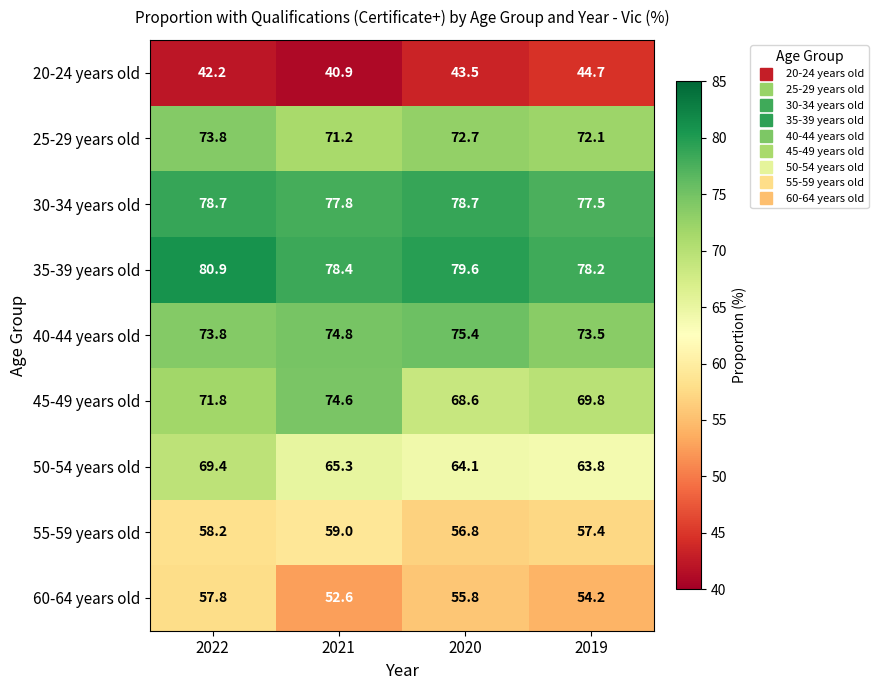

True or false: 55-59 years old has a value of 56.8 at 2020.

True